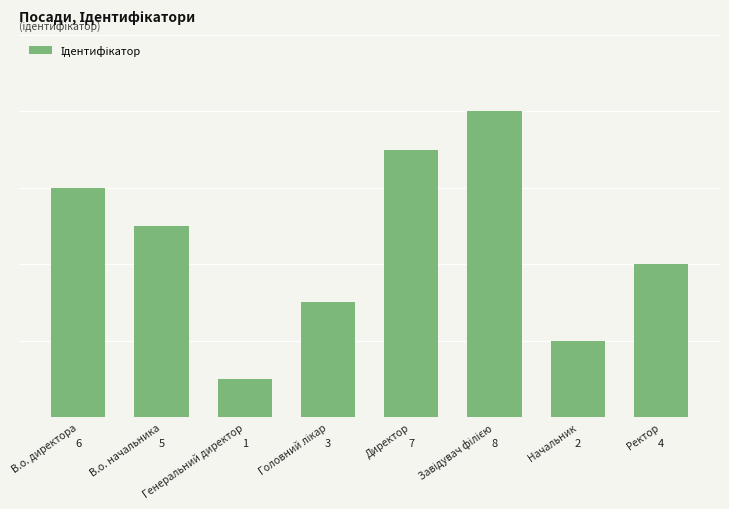

How many data points does each series have?

8